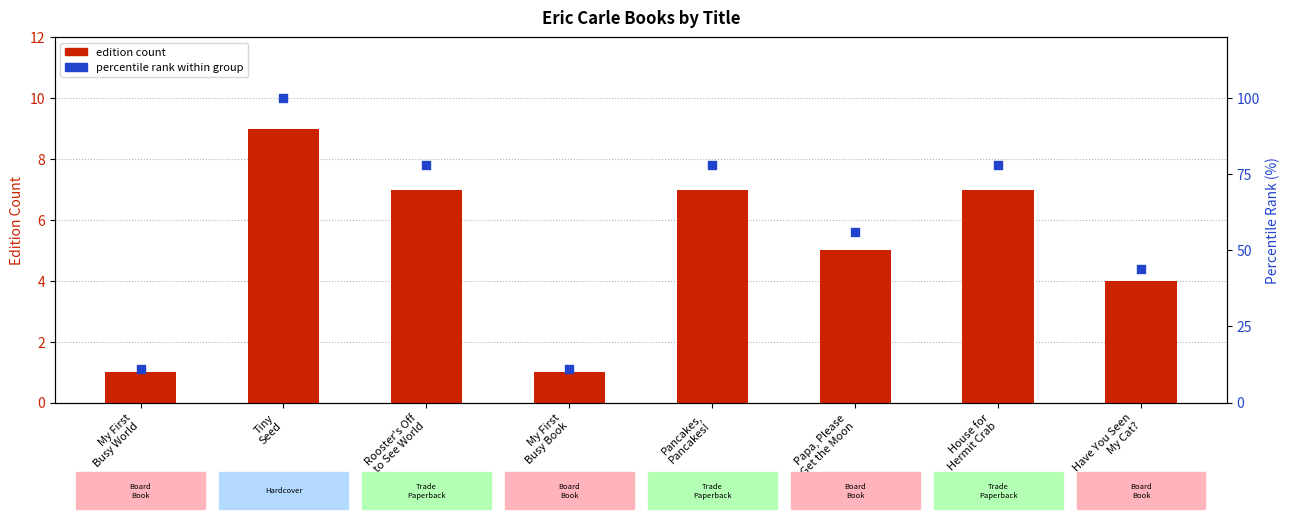

Which series contains the lowest Y value?

edition count